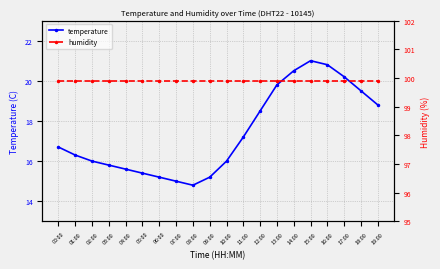

What is the spread (max minus min) of values at 19:00?

81.1